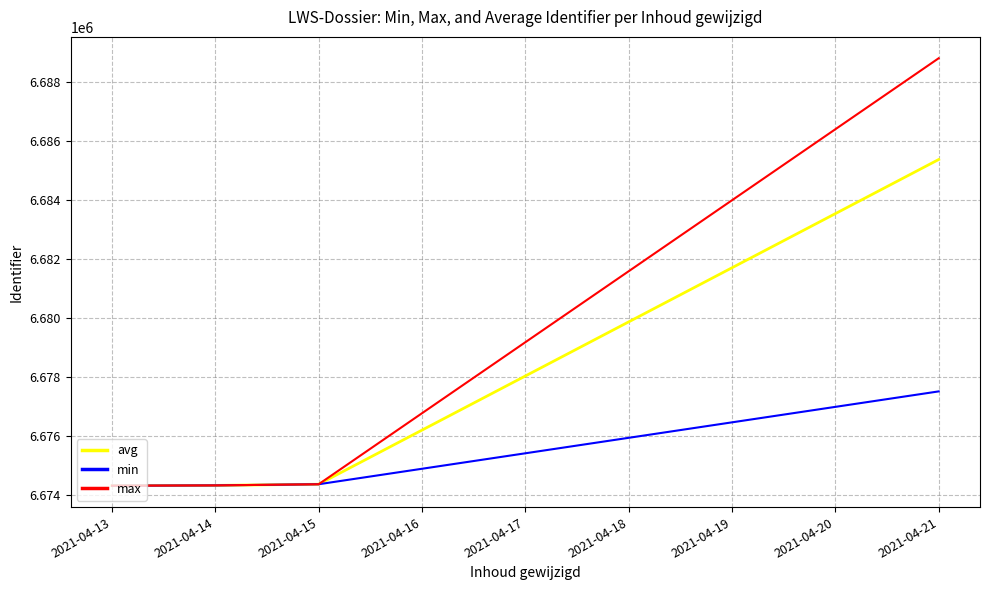

What is the lowest value of the avg series?

6674314.0